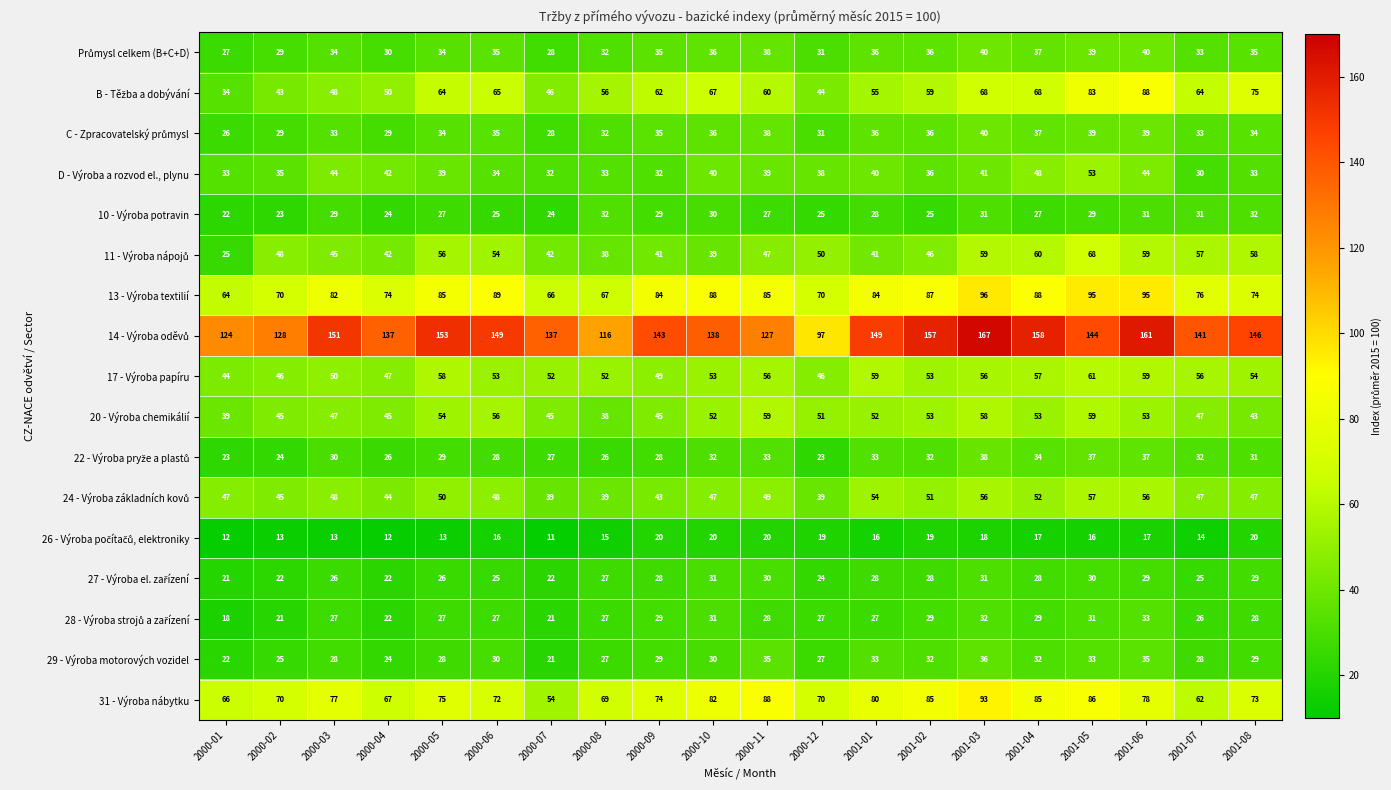

What is the difference between the second highest and second lowest values in the 31 - Výroba nábytku series?

26